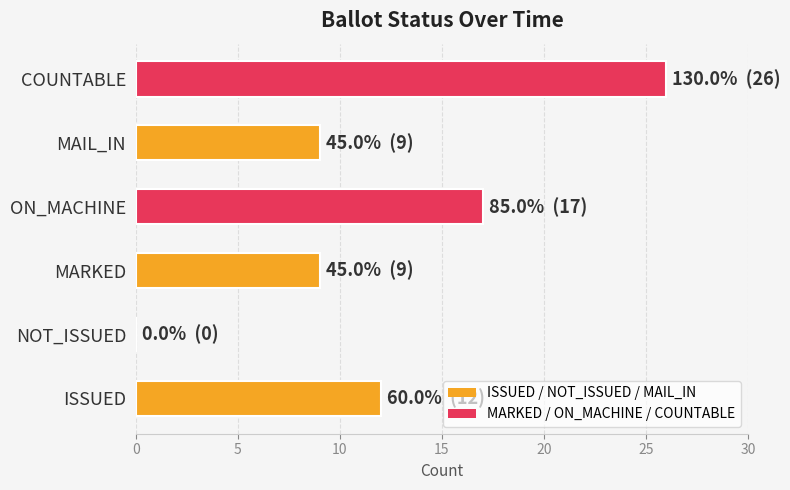

What is the change in value from ISSUED to MAIL_IN?

-3